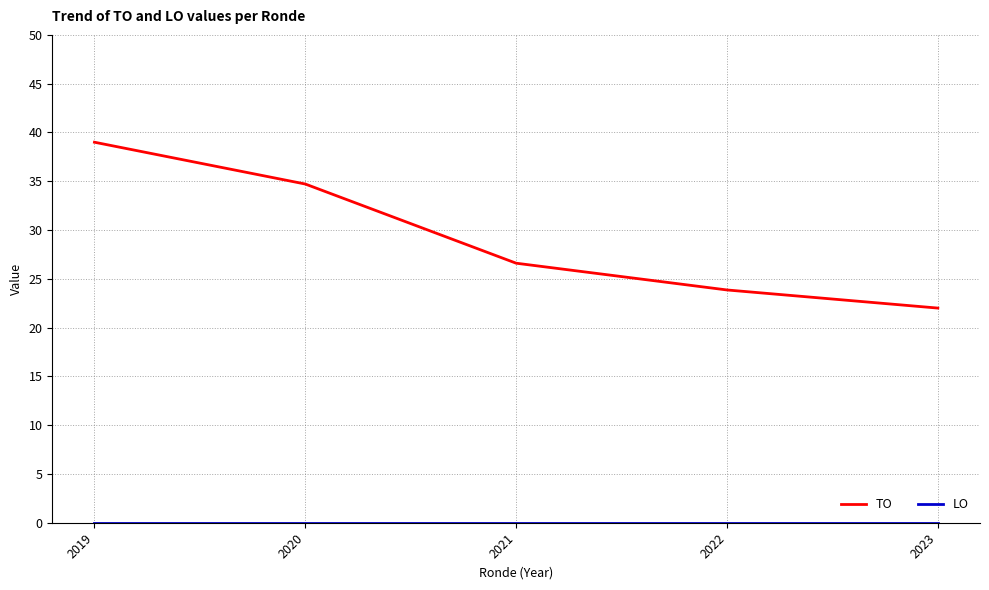

What is the spread (max minus min) of values at 2019?

39.0